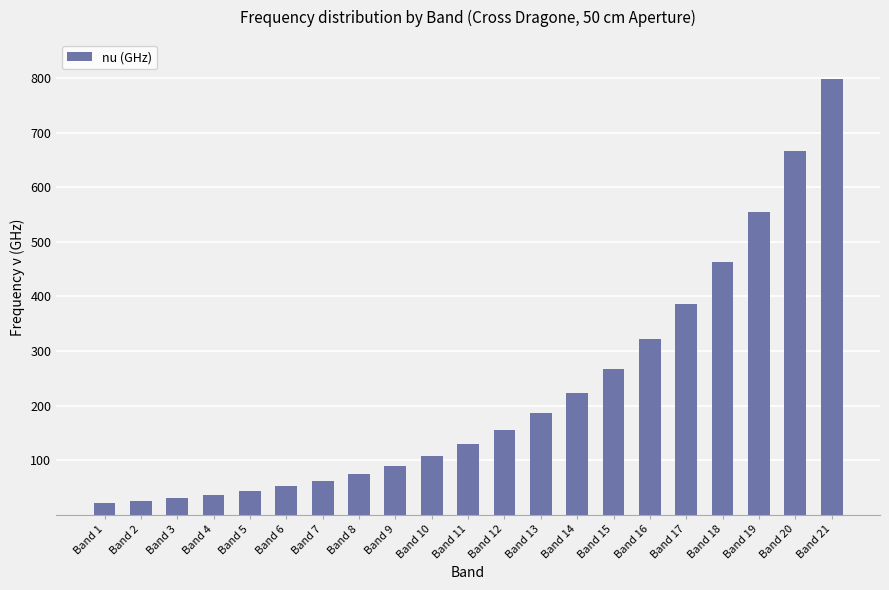

What is the approximate value at Band 13?

185.8